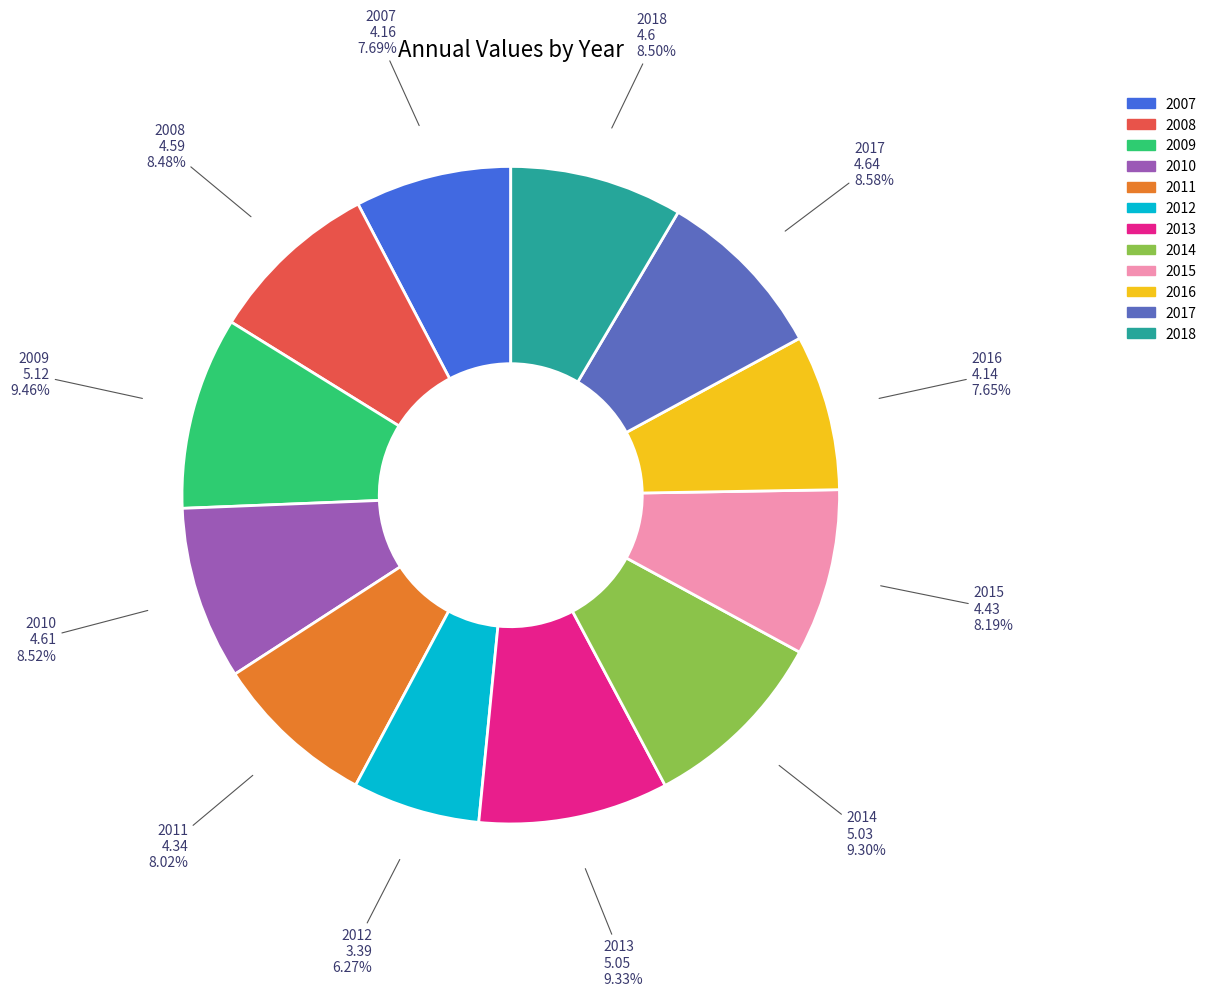

Is it true that 2015 is 2% of the pie?

False